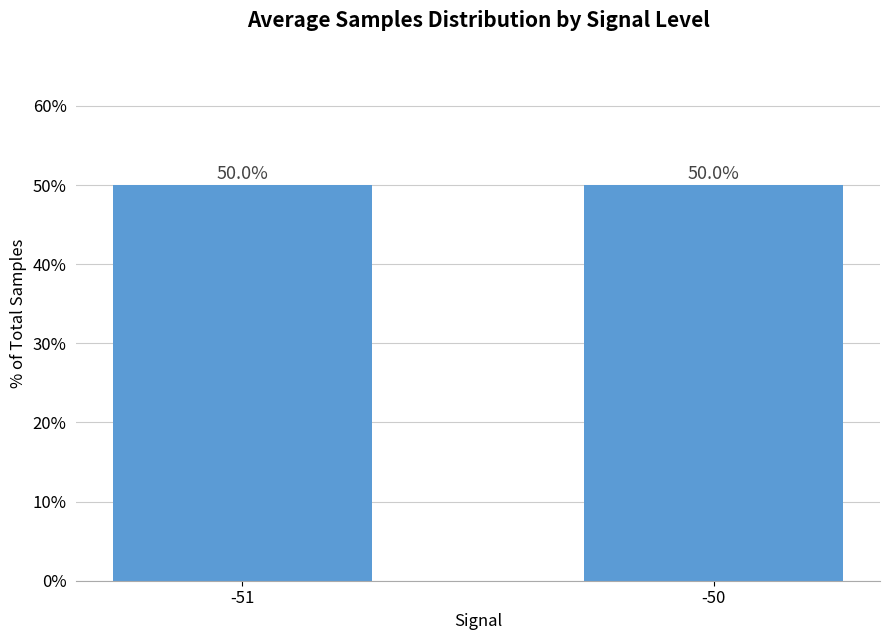

At which label does the data first exceed 50?

-50